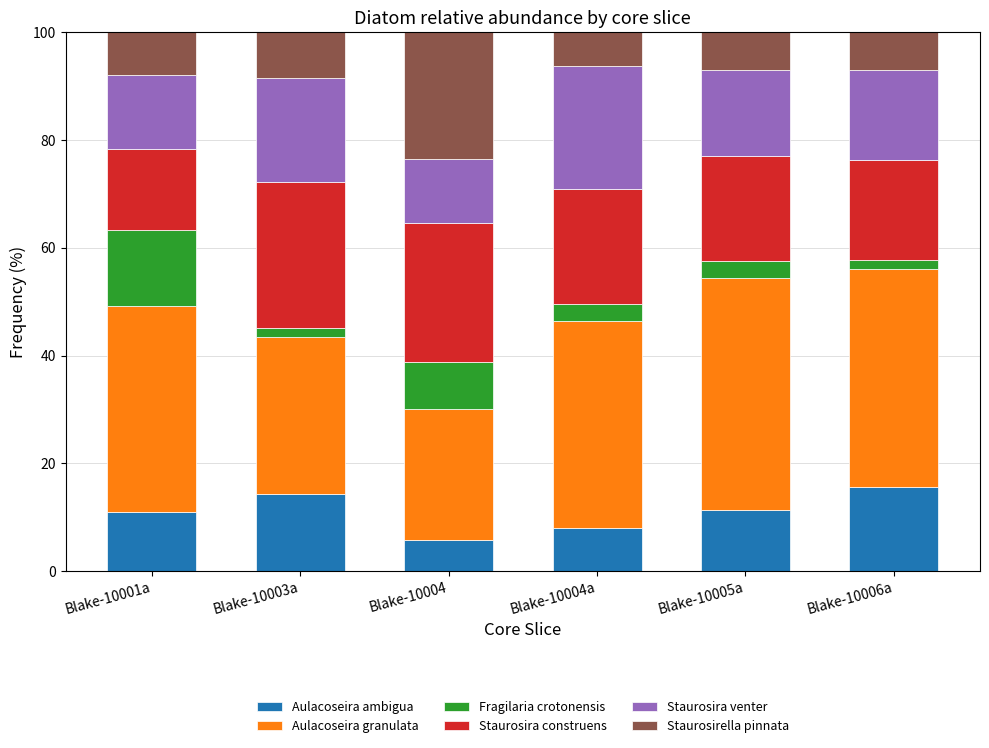

What is the total value across all series at Blake-10001a?

100.0